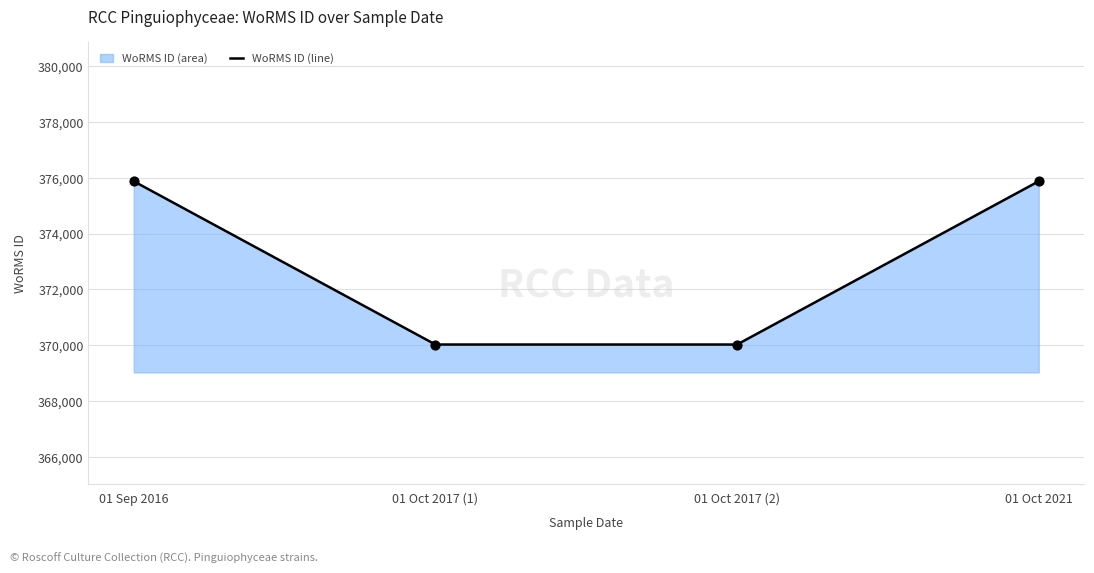

Approximately how many times larger is the value at 01 Oct 2021 compared to 01 Oct 2017 (2)?

1.0